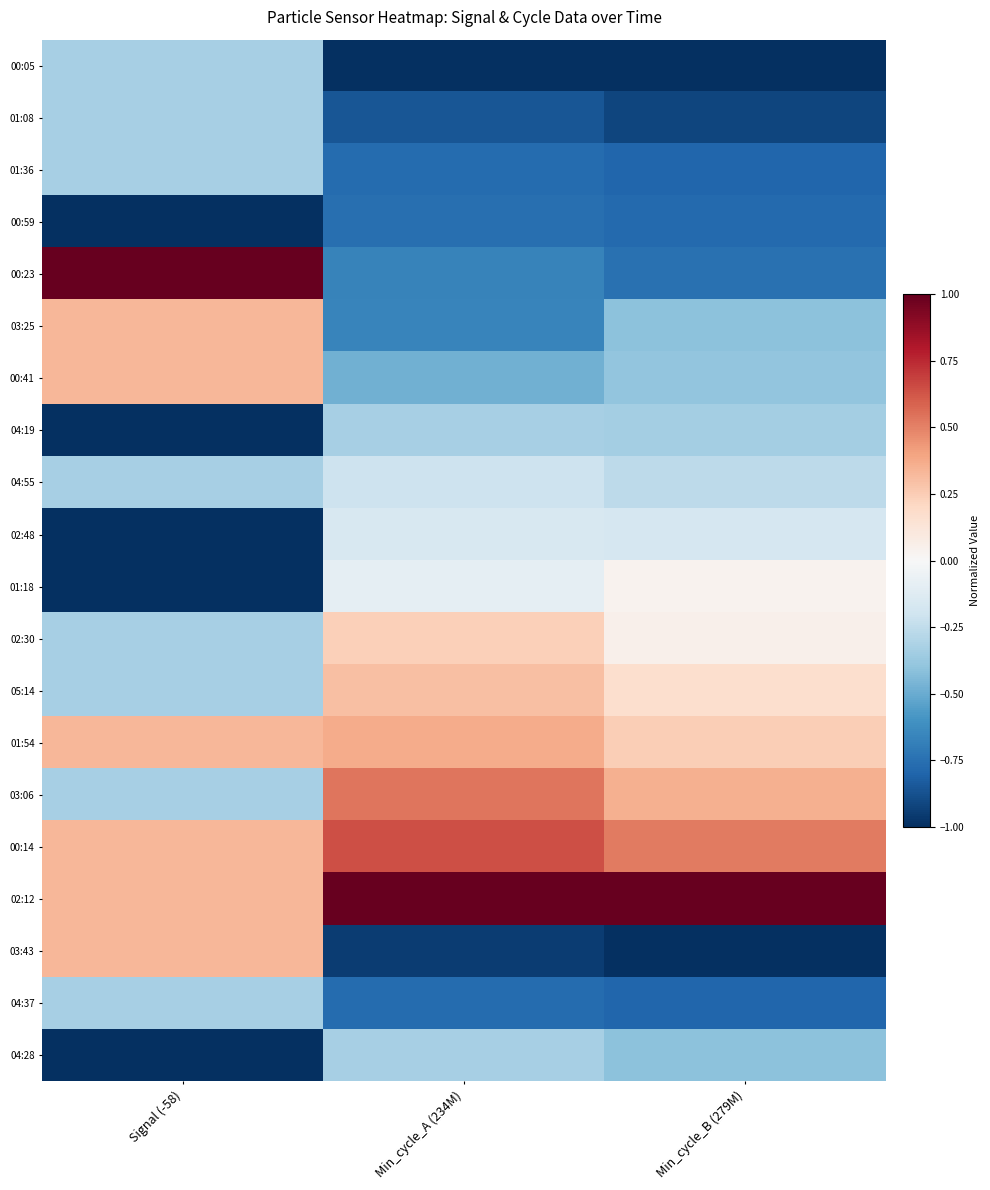

At how many categories does at least one series exceed 0?

3